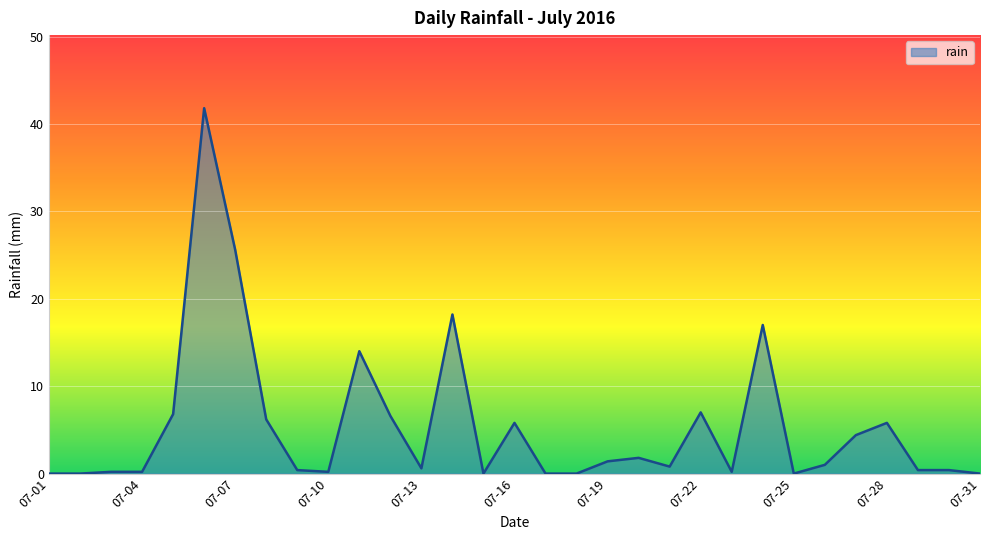

What is the difference between the maximum and minimum values?

41.8